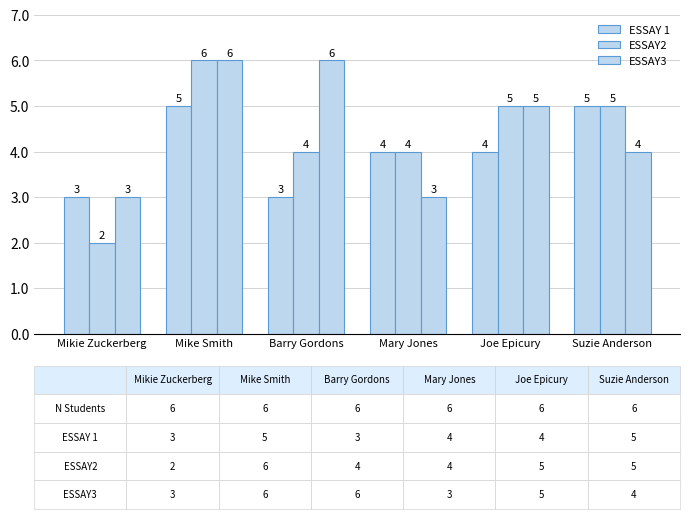

Reading right to left, what are all the values shown in this chart?

ESSAY 1: Suzie Anderson=5	Joe Epicury=4	Mary Jones=4	Barry Gordons=3	Mike Smith=5	Mikie Zuckerberg=3
ESSAY2: Suzie Anderson=5	Joe Epicury=5	Mary Jones=4	Barry Gordons=4	Mike Smith=6	Mikie Zuckerberg=2
ESSAY3: Suzie Anderson=4	Joe Epicury=5	Mary Jones=3	Barry Gordons=6	Mike Smith=6	Mikie Zuckerberg=3